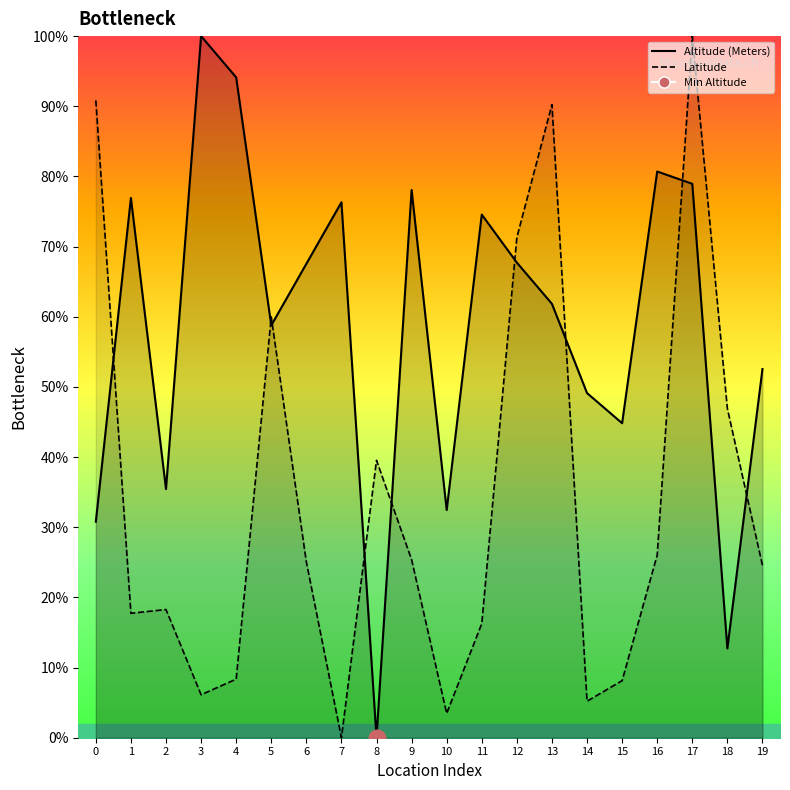

In Altitude (Meters), how many points are lower than both neighbors (excluding endpoints)?

6